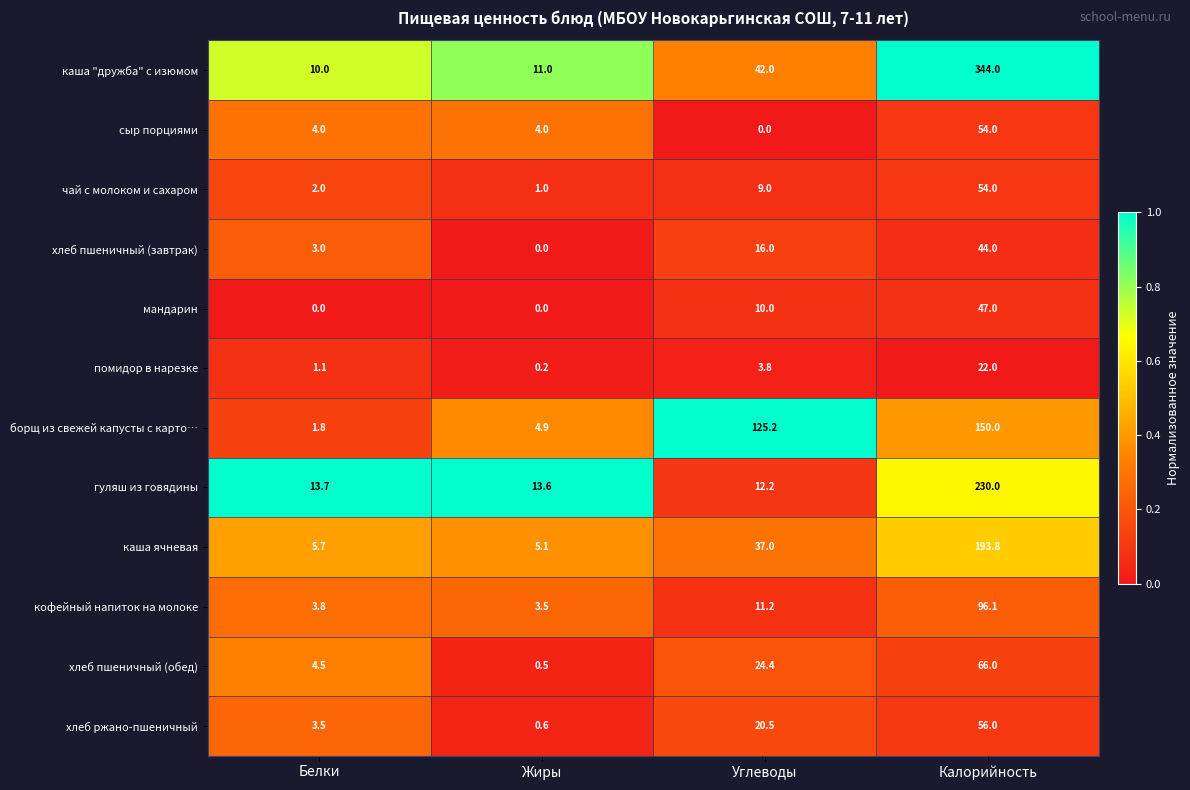

What is the sum of all хлеб пшеничный (завтрак) values?

63.0